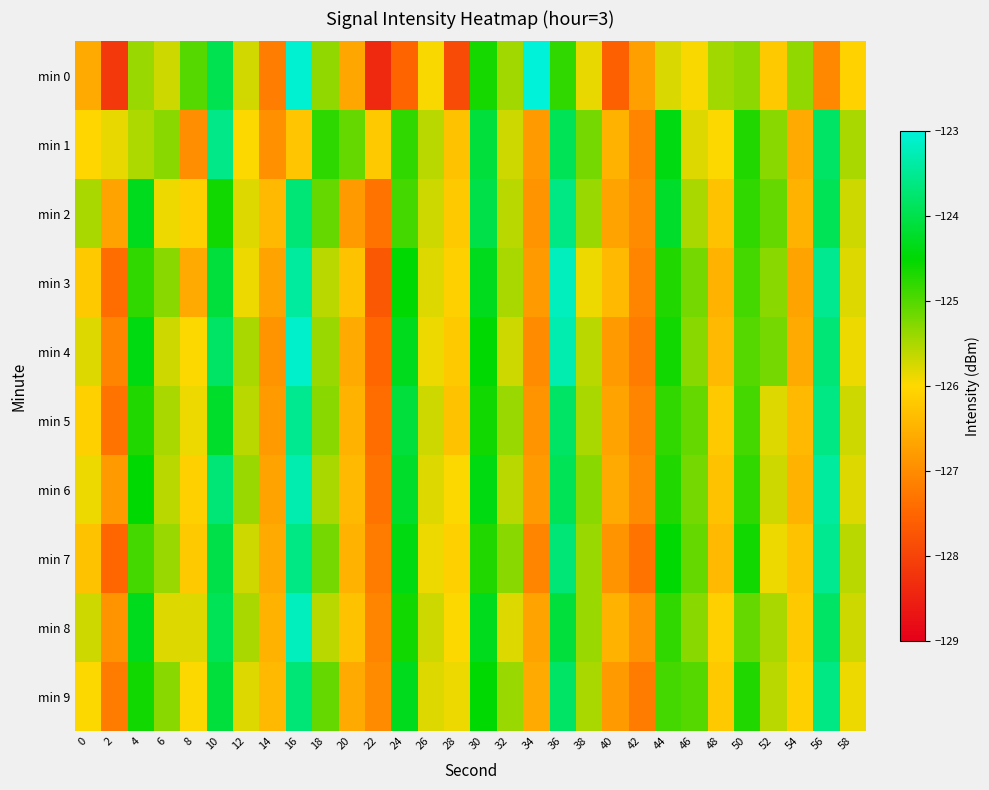

Between 0 and 24, which series saw the biggest shift?

min 5